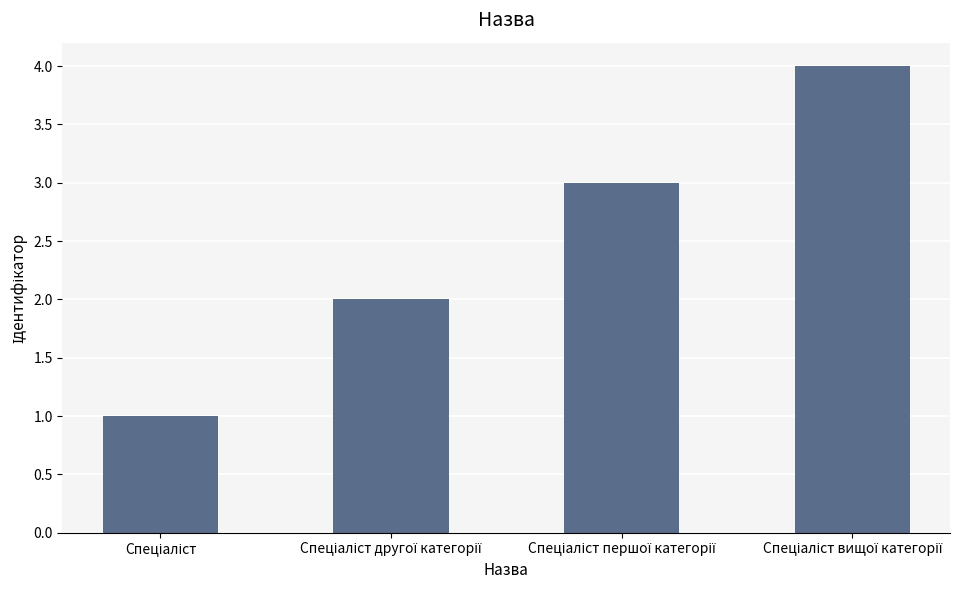

What is the difference between the maximum and minimum values?

3